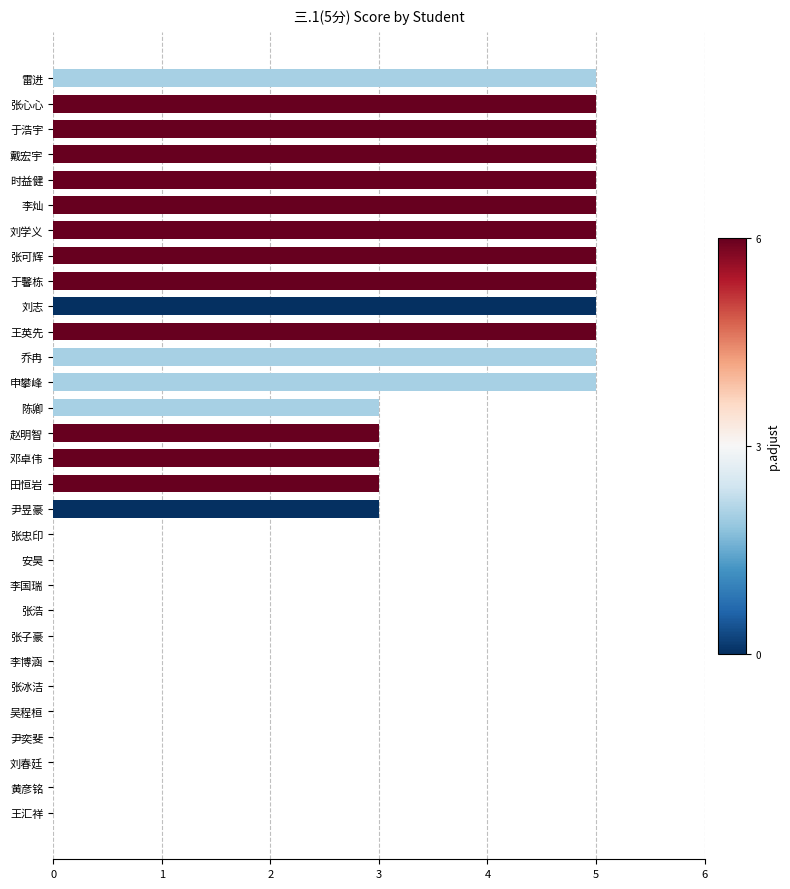

Reading bottom to top, extract all data points from this chart.

王汇祥=0	黄彦铭=0	刘春廷=0	尹奕斐=0	吴程桓=0	张冰洁=0	李博涵=0	张子豪=0	张浩=0	李国瑞=0	安昊=0	张忠印=0	尹昱豪=3	田恒岩=3	邓卓伟=3	赵明智=3	陈卿=3	申攀峰=5	乔冉=5	王英先=5	刘志=5	于馨栋=5	张可辉=5	刘学义=5	李灿=5	时益健=5	戴宏宇=5	于浩宇=5	张心心=5	雷进=5